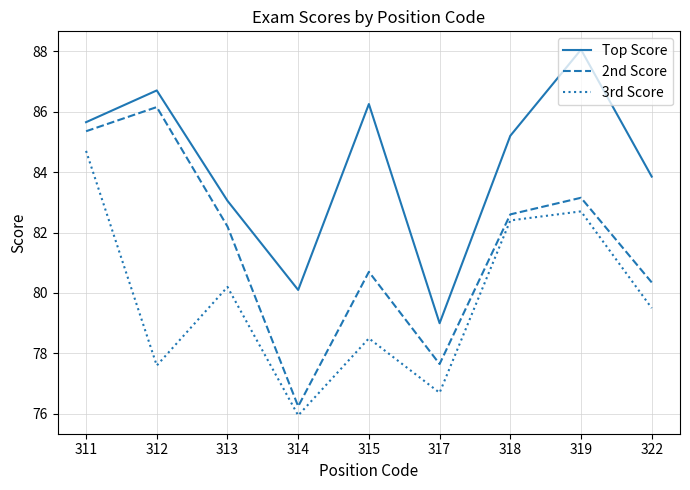

What is the sum of the 2nd Score values at 322 and 312?

166.5